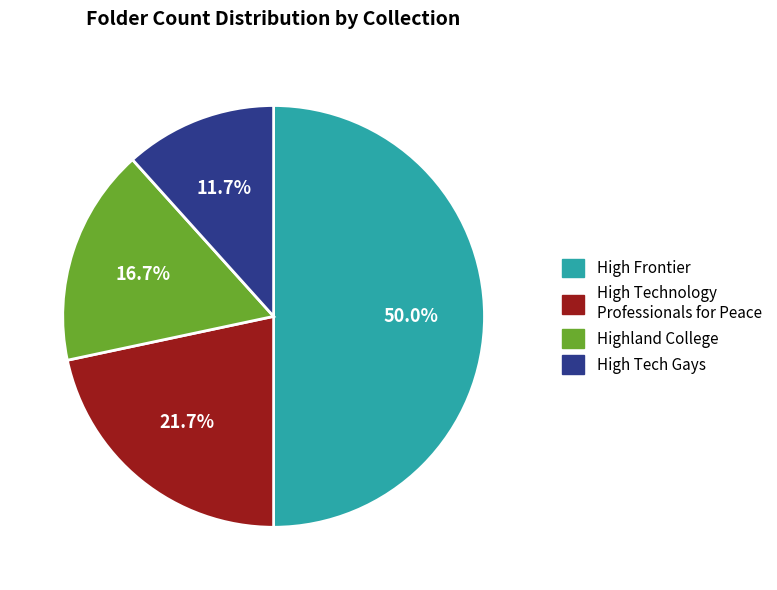

True or false: High Frontier accounts for 50% of the total.

True